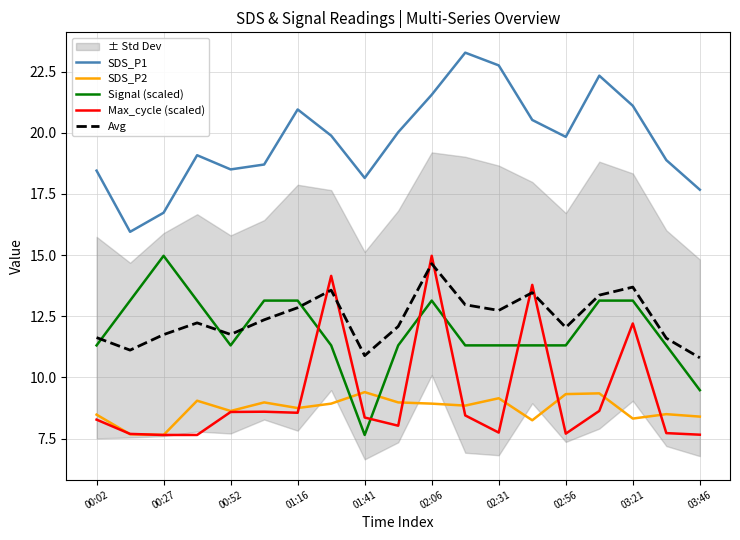

True or false: Max_cycle (scaled) has more than 1 points higher than both neighbors.

True